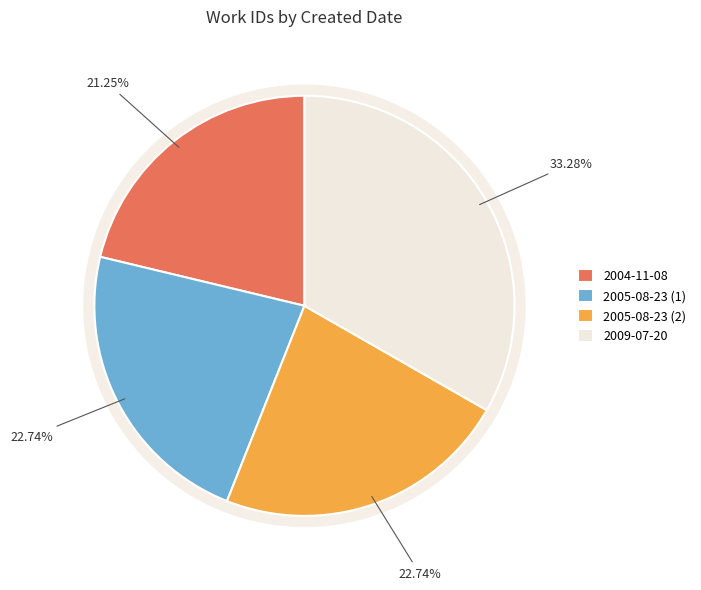

Count the number of slices in the pie.

4